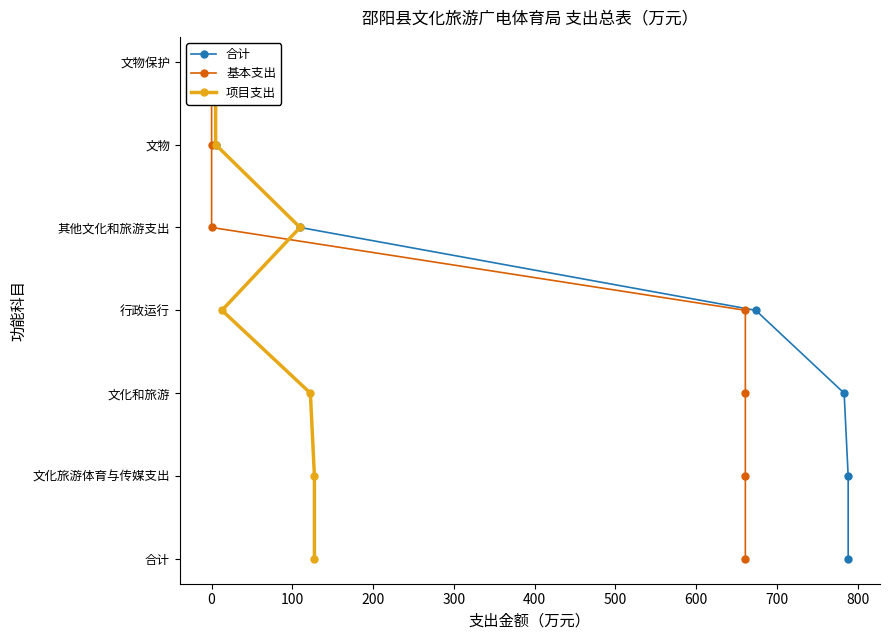

The value of 基本支出 at 200 is 2. True or false?

False